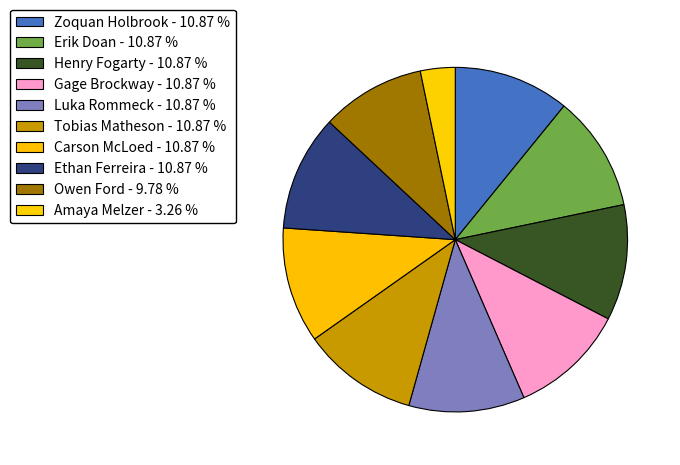

To the nearest percent, what portion does Erik Doan represent?

11%